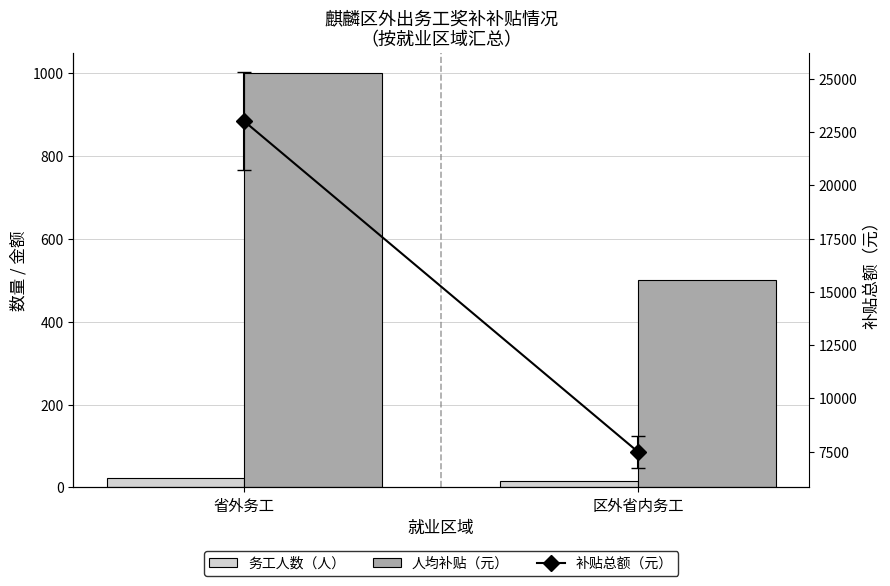

List the labels in order of 补贴总额（元） value, smallest first.

区外省内务工, 省外务工